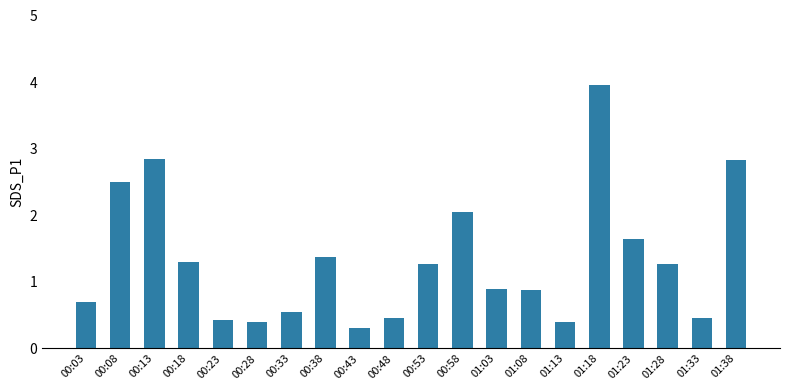

What position from the right is 01:13?

6